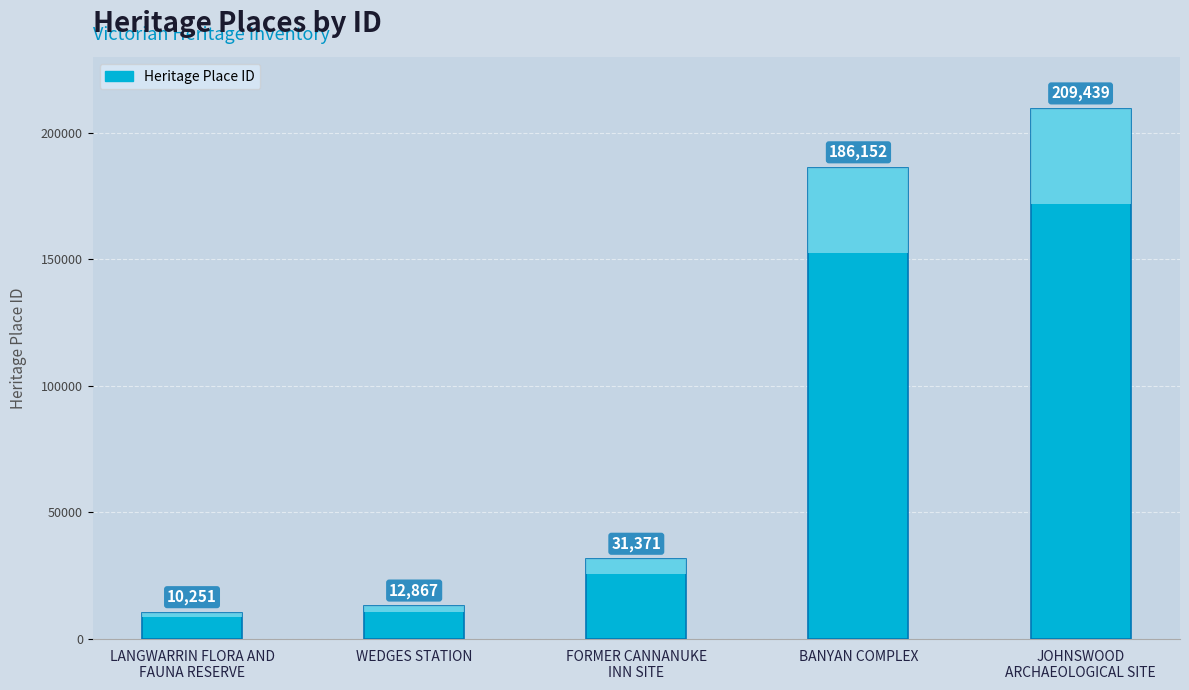

Which category has the lowest value across all series?

LANGWARRIN FLORA AND
FAUNA RESERVE